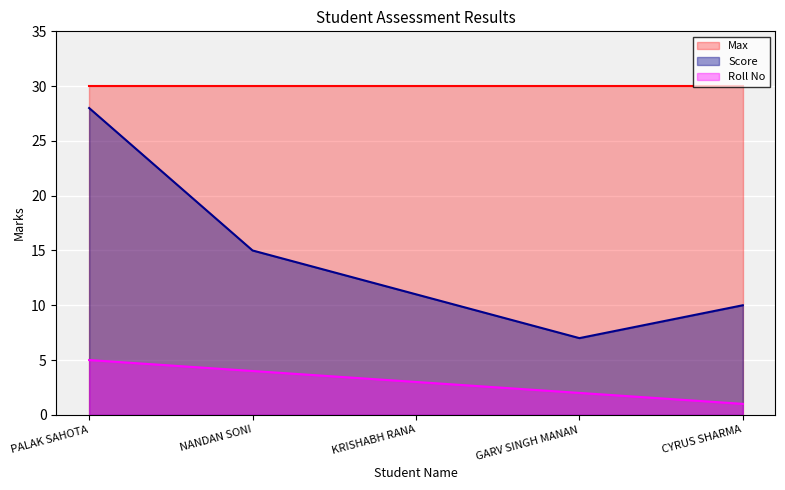

True or false: Score and Roll No cross at least once.

False